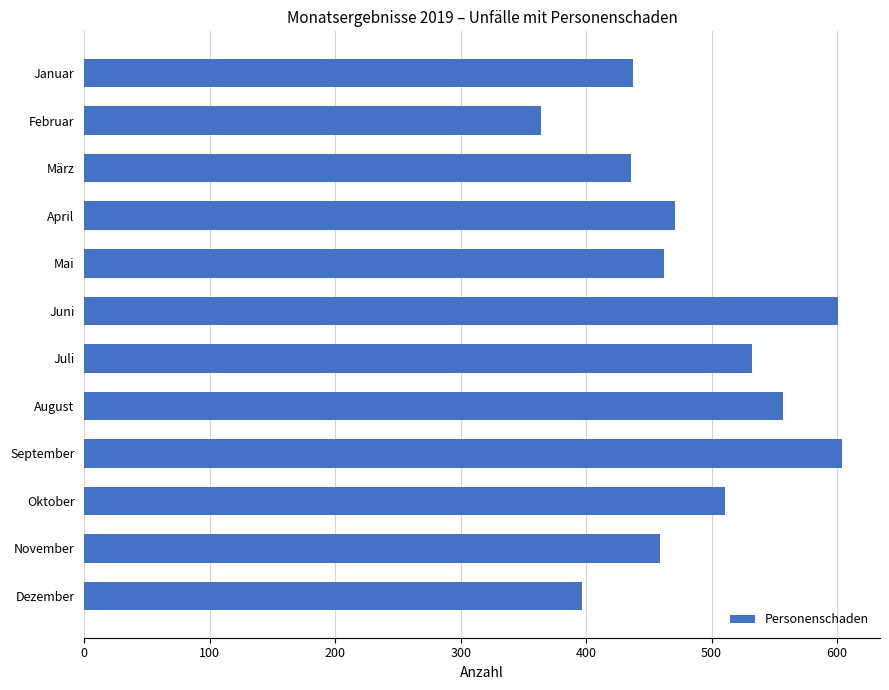

Which label corresponds to the smallest value in the chart?

Februar